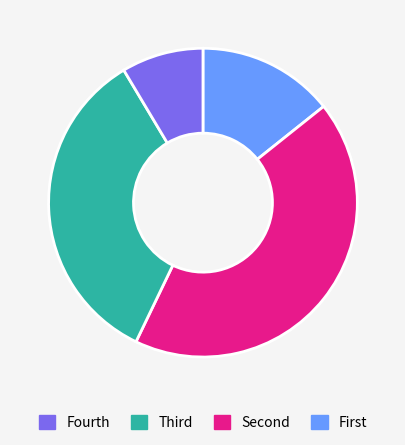

Is there any slice that represents more than half of the pie?

No